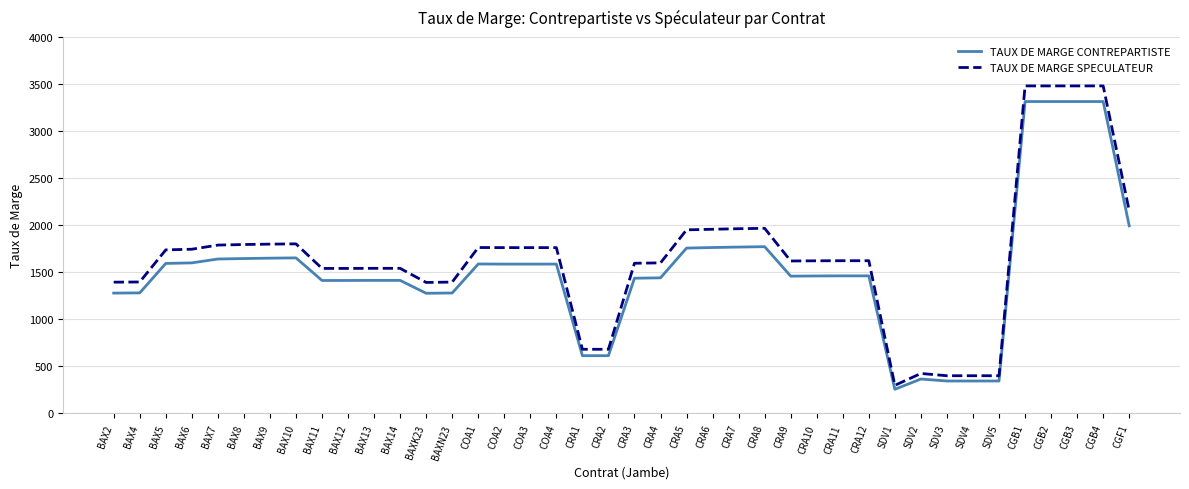

Is it true that TAUX DE MARGE CONTREPARTISTE equals 1669 at BAXN23?

False